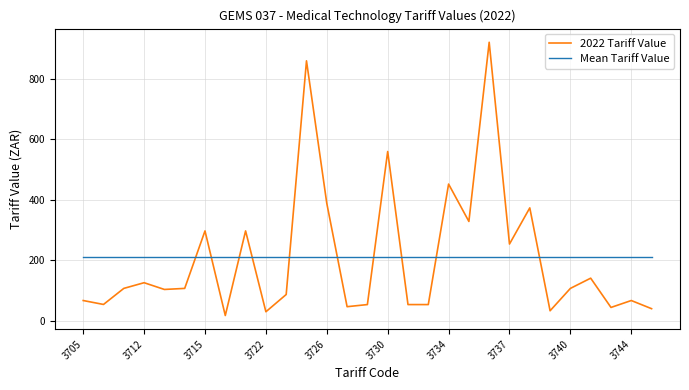

Rank the series by their maximum value, from lowest to highest.

Mean Tariff Value, 2022 Tariff Value